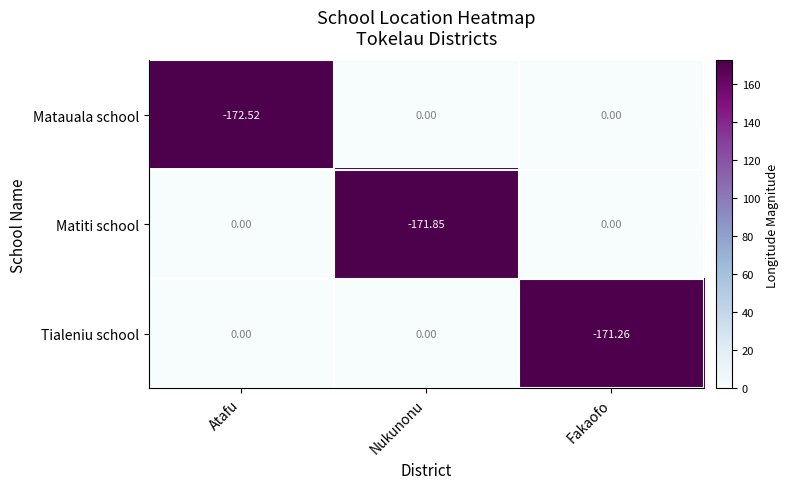

At which category is the sum across all series the highest?

Fakaofo